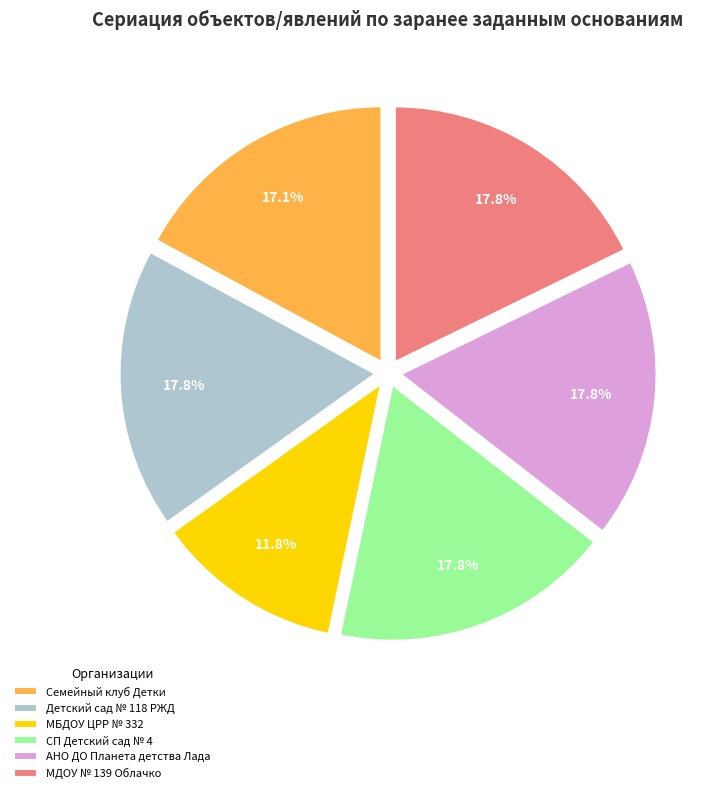

Do МДОУ № 139 Облачко and АНО ДО Планета детства Лада together represent more than half of the pie?

No